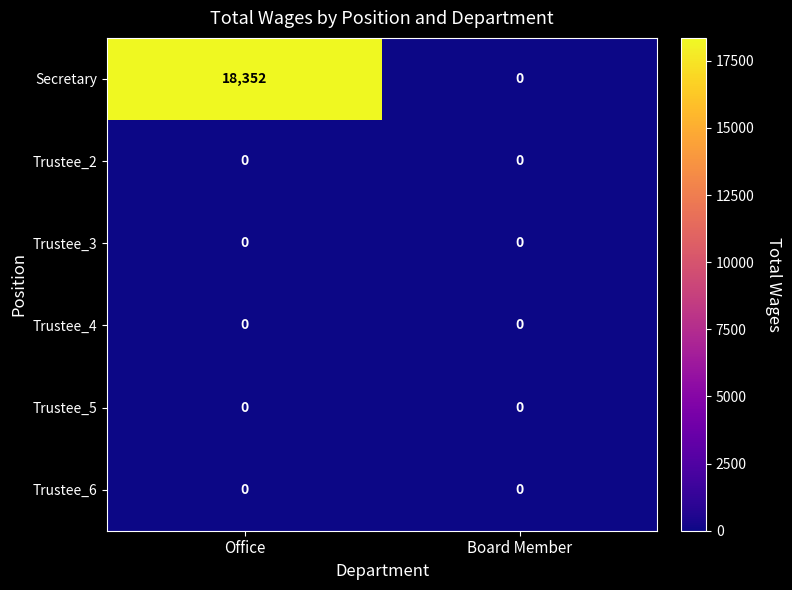

How many data points does each series have?

2